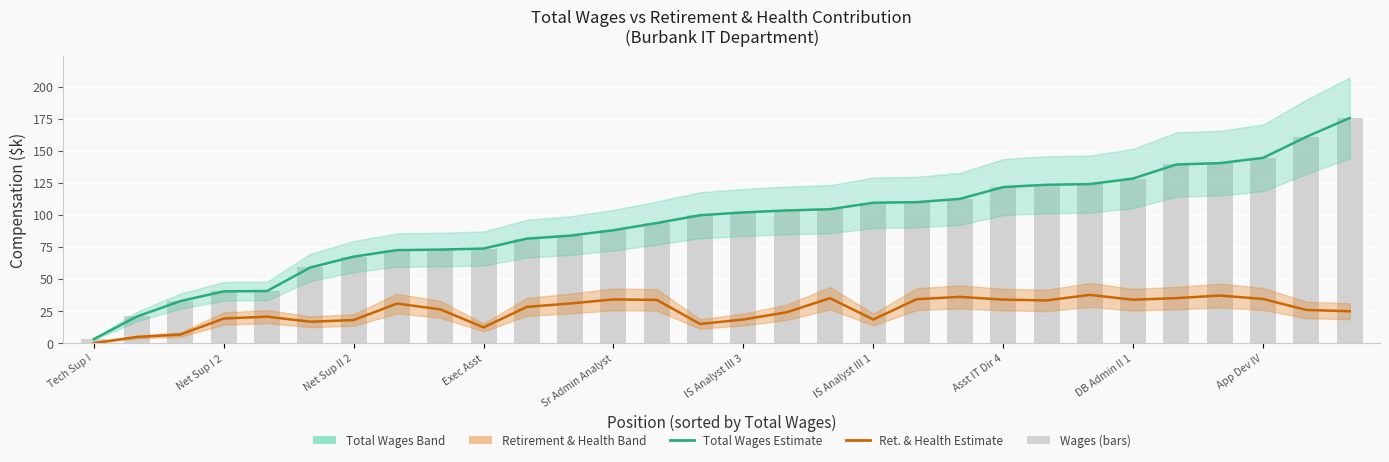

Are the bars grouped side by side (vs. stacked)?

Yes